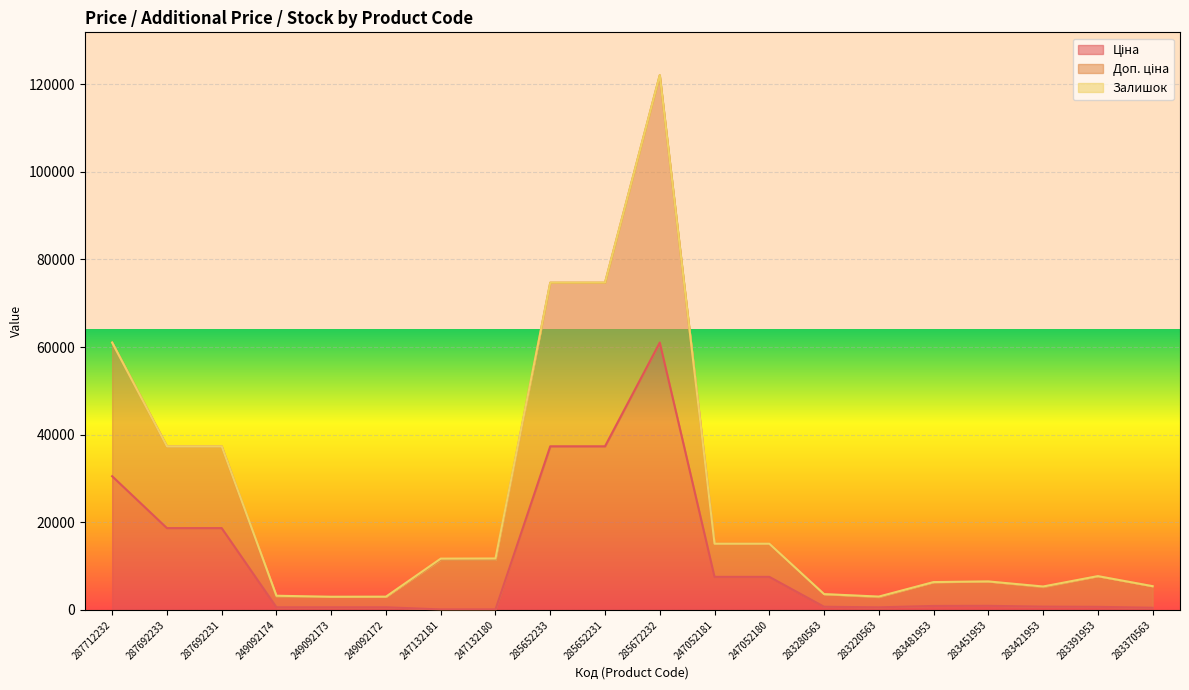

Is the value of Ціна at 283280563 greater than the value of Доп. ціна at 283421953?

No